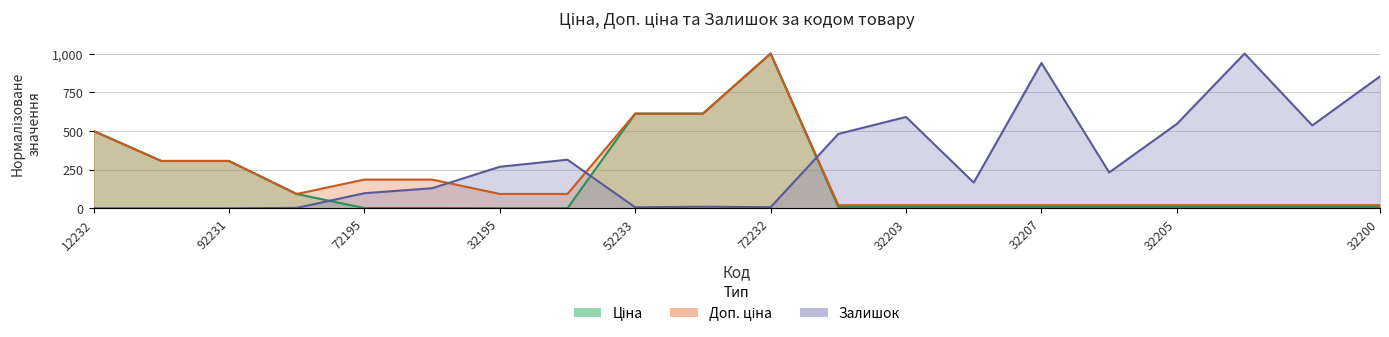

How many data points in Залишок are above 231?

10